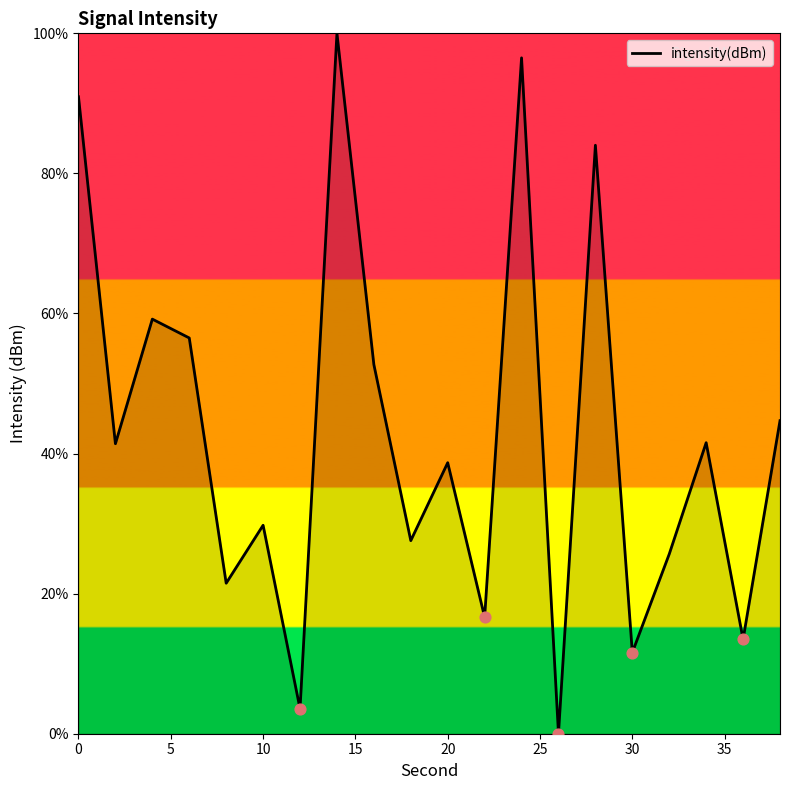

What is the difference between the maximum and minimum values?

100.0